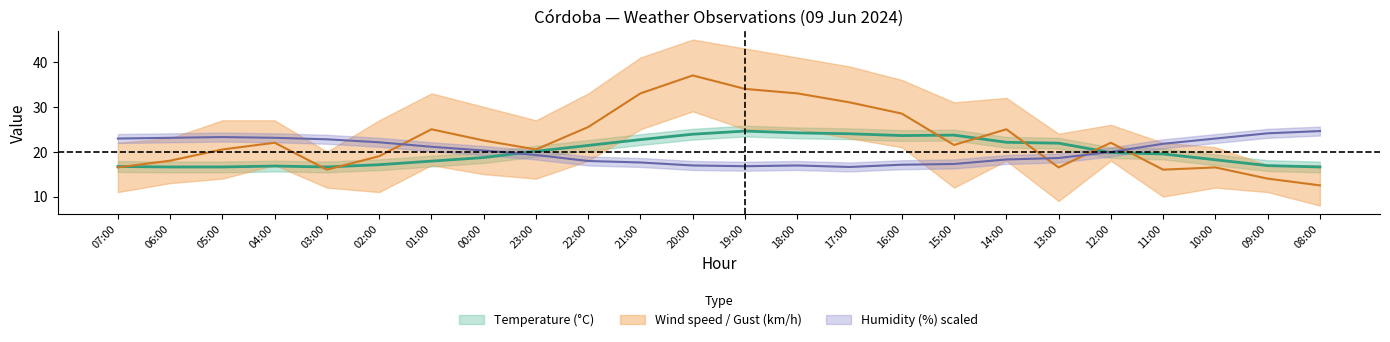

What is the difference between the second highest and second lowest values in the Temperature (°C) series?

7.6